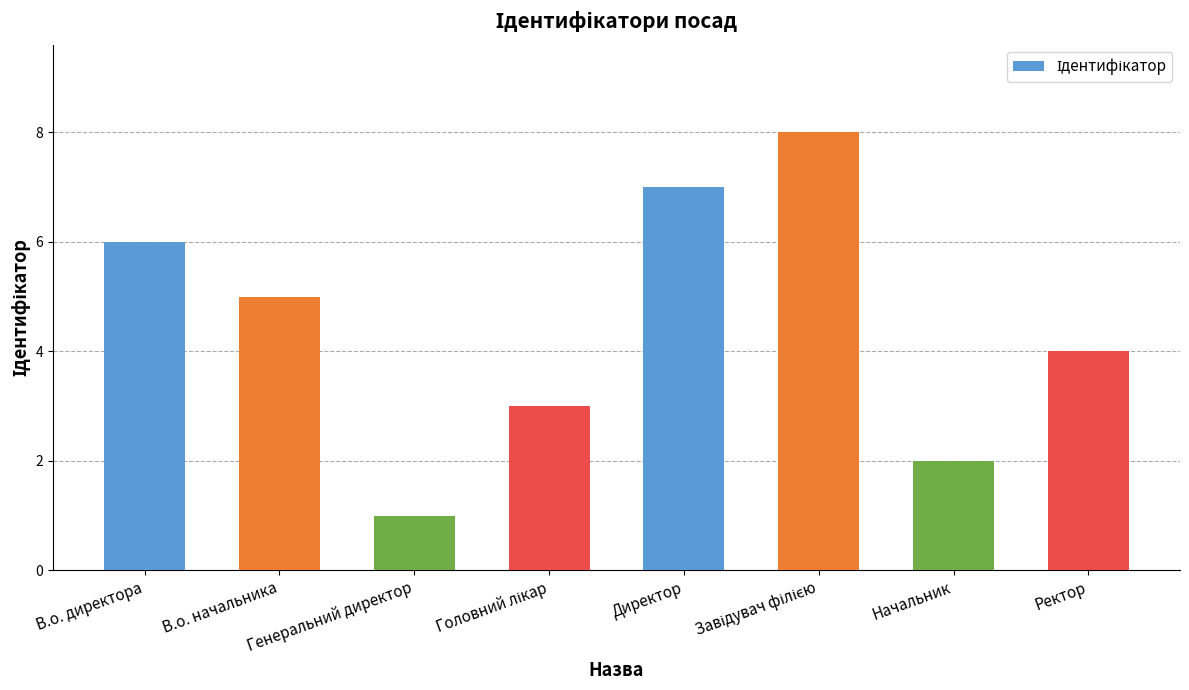

What is the maximum value shown in the chart?

8